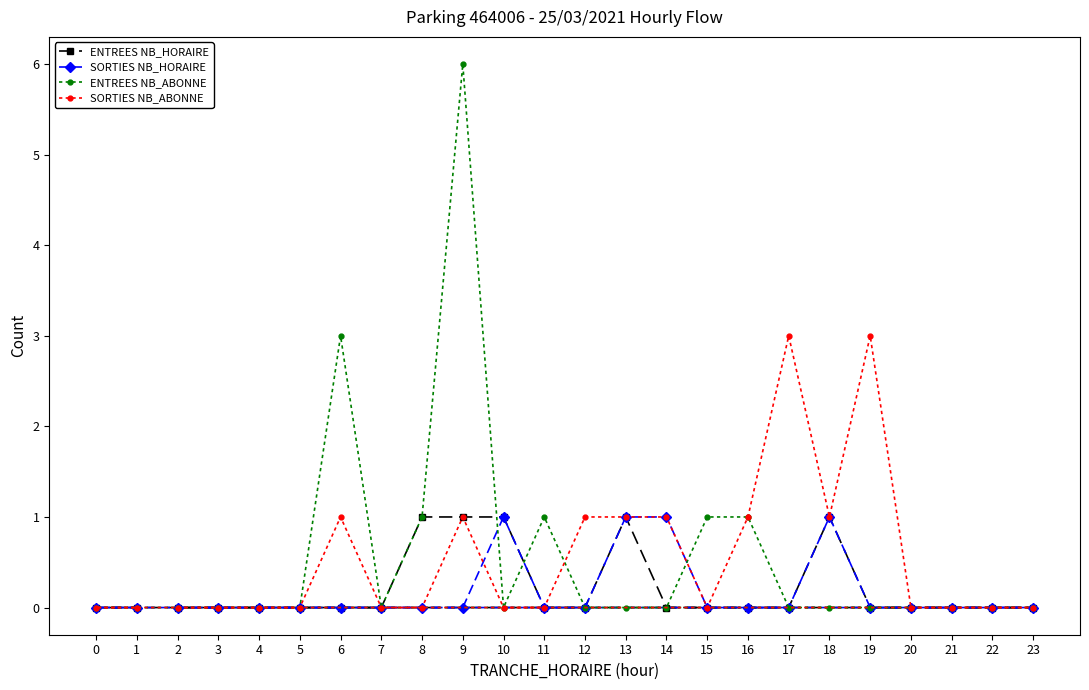

At how many categories does at least one series exceed 5?

1